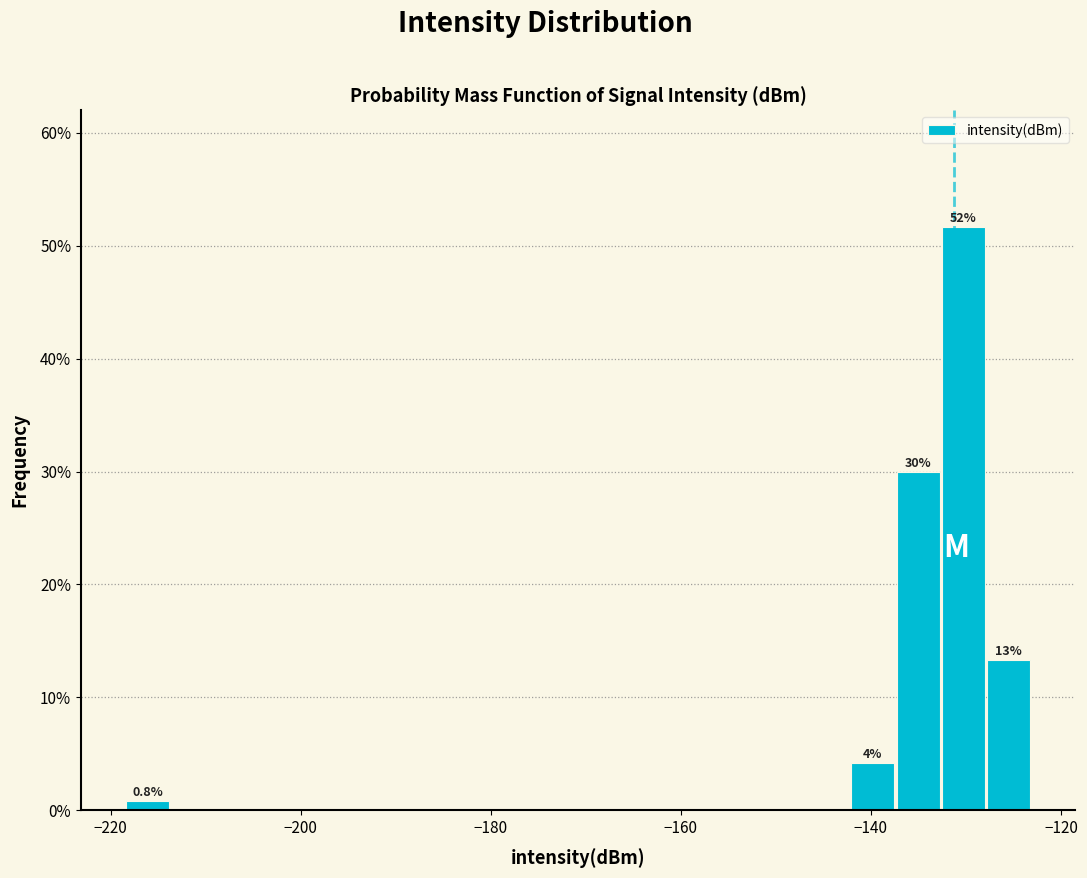

Around what value on the x-axis is the tallest bar? Give the approximate position of its centre, as read against the axis.

-130